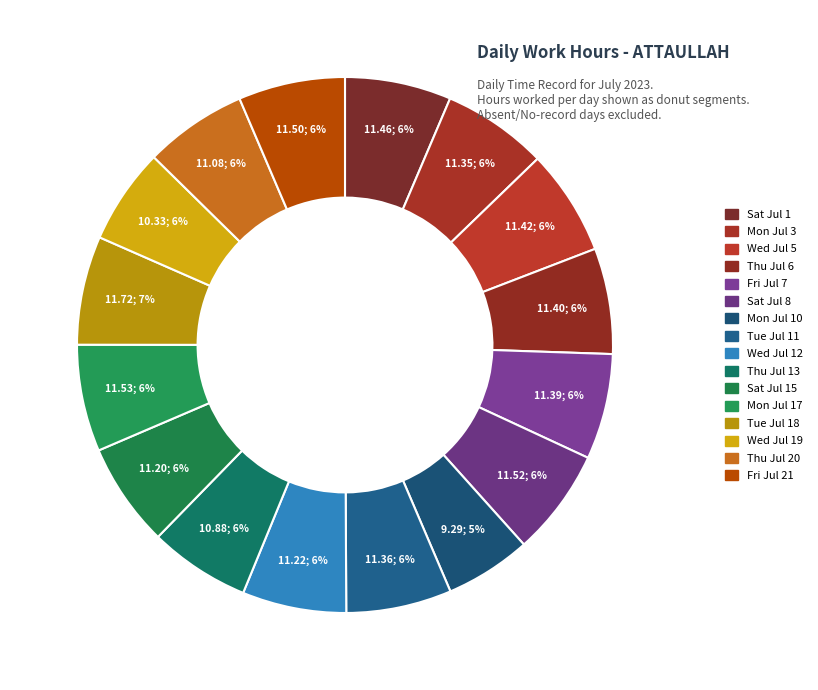

How many segments does this pie chart have?

16